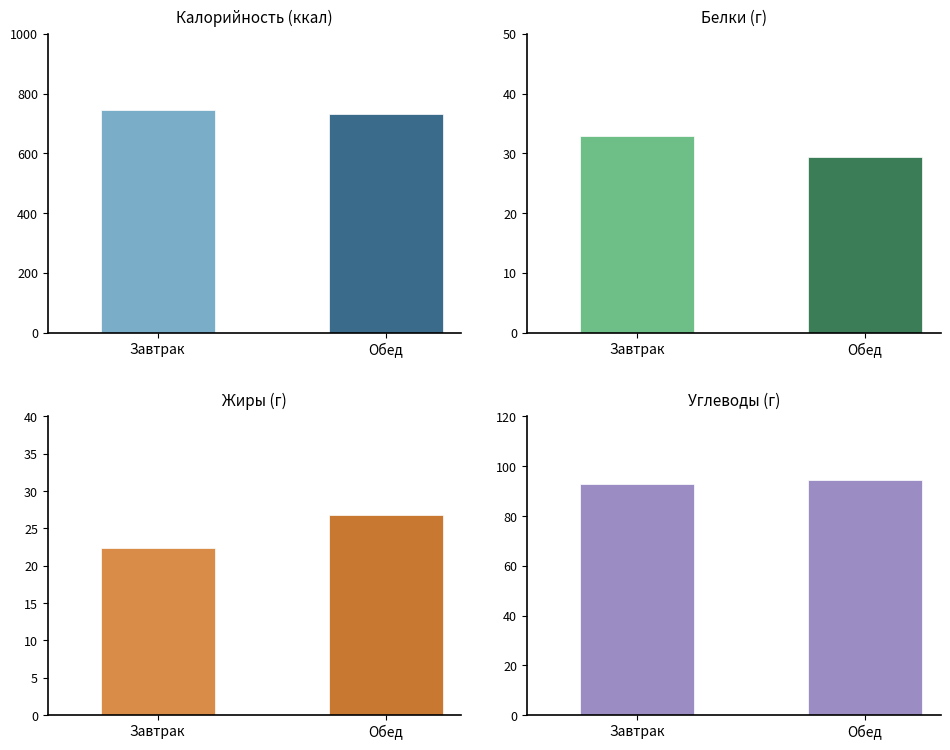

How many groups of bars are there?

2